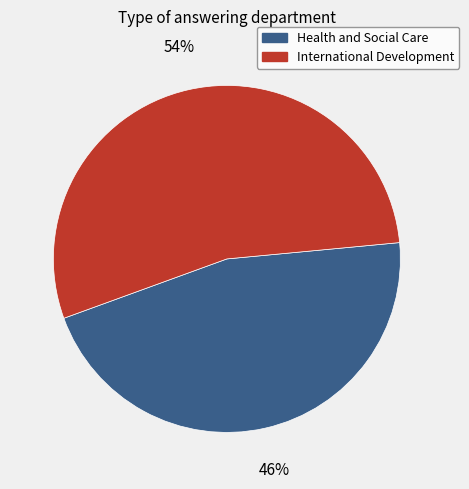

Rank the categories by value from highest to lowest.

International Development, Health and Social Care